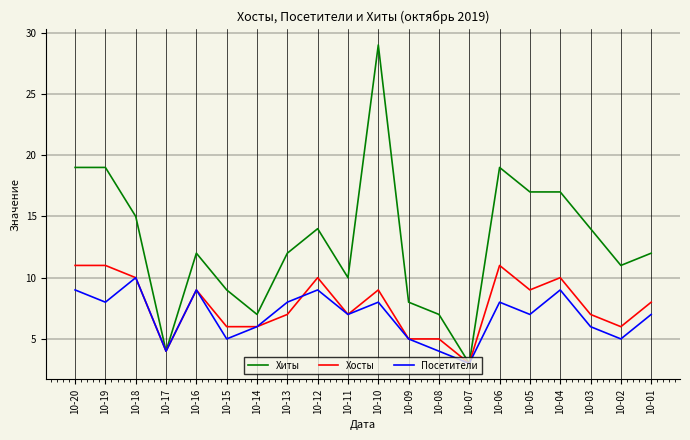

Reading right to left, transcribe all the data shown in this chart.

Хиты: 12	11	14	17	17	19	3	7	8	29	10	14	12	7	9	12	4	15	19	19
Хосты: 8	6	7	10	9	11	3	5	5	9	7	10	7	6	6	9	4	10	11	11
Посетители: 7	5	6	9	7	8	3	4	5	8	7	9	8	6	5	9	4	10	8	9